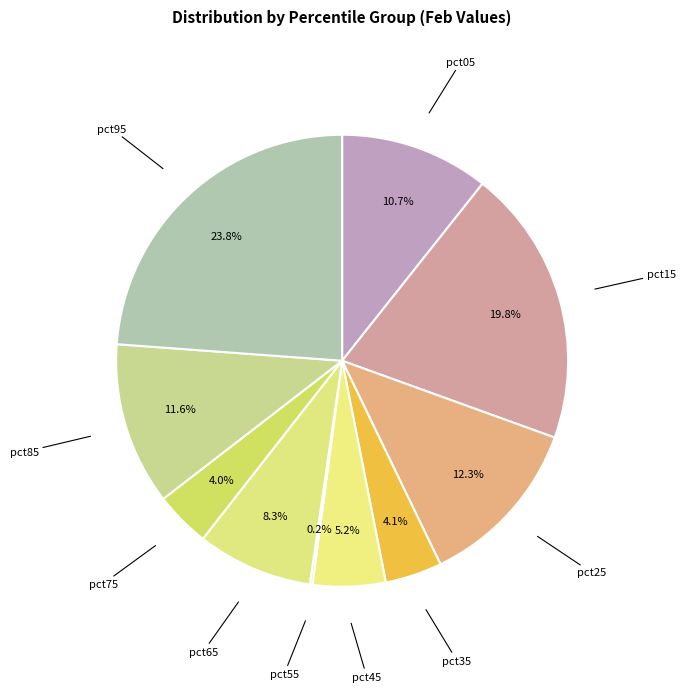

What is the largest slice in the pie chart?

pct95